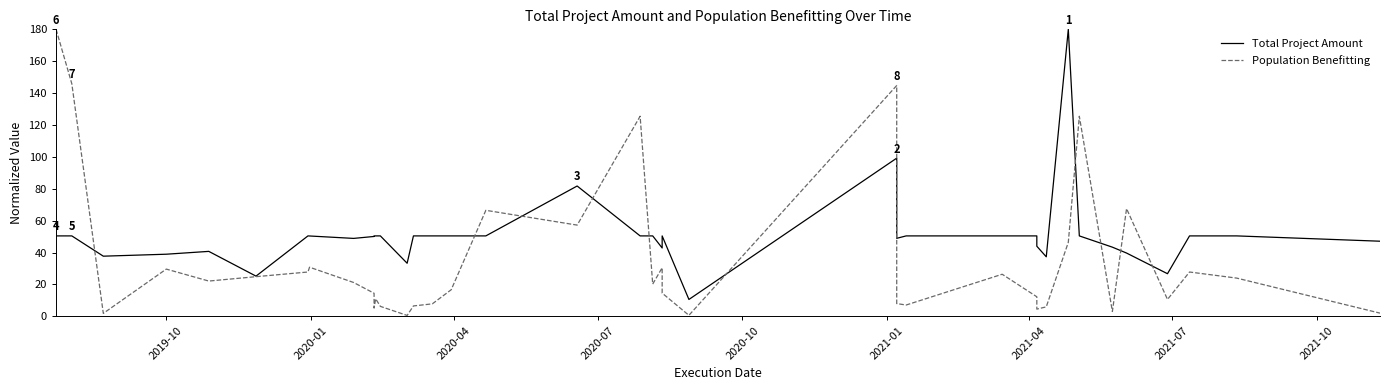

What is the average value of the Population Benefitting series?

35.4